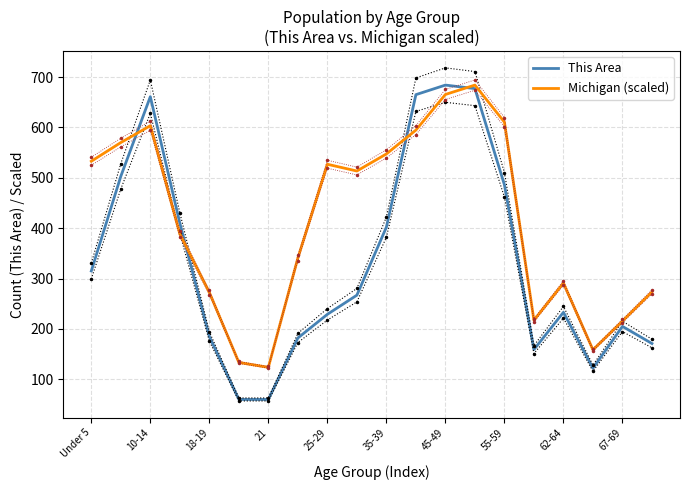

What is the minimum value shown in the chart?

60.0